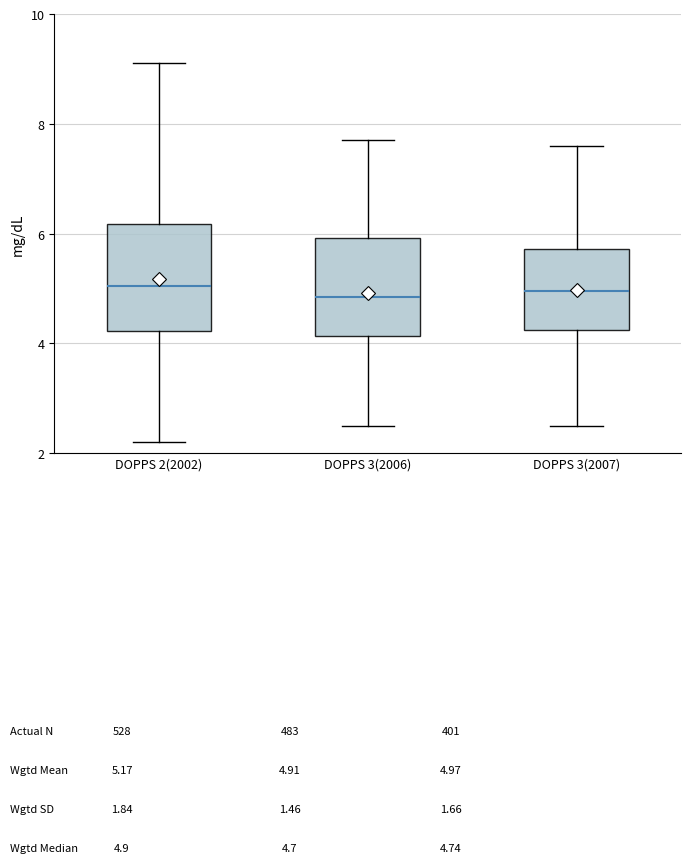

Reading left to right, read every box against the y-axis: the position of its median line, the range the box covers, and the ends of its whiskers. The values are not printed on the chart, so give them approximately, as read against the axis.

DOPPS 2(2002): median 5.0, box 4.2 to 6.2, whiskers 2.2 to 9.2
DOPPS 3(2006): median 4.8, box 4.2 to 6.0, whiskers 2.6 to 7.8
DOPPS 3(2007): median 5.0, box 4.2 to 5.8, whiskers 2.6 to 7.6